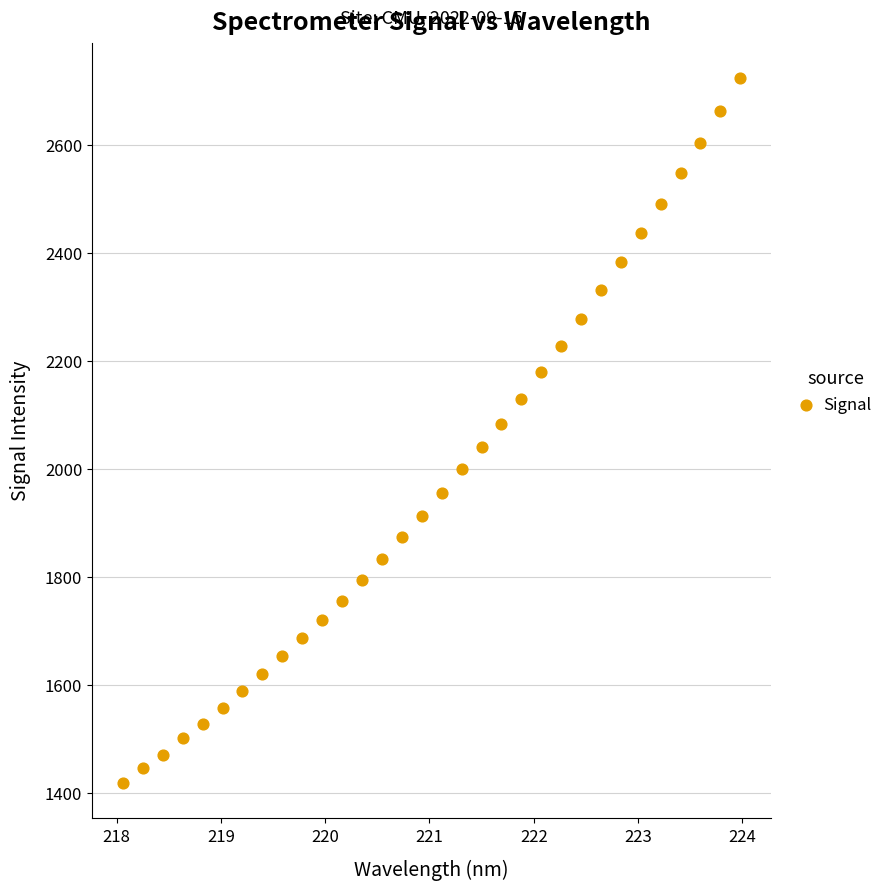

What is the range of Y values (max minus min)?

1306.3